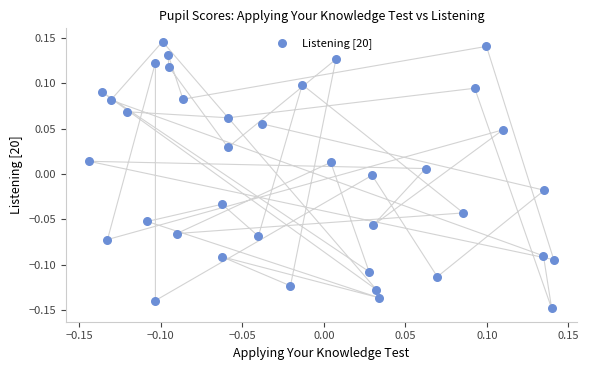

What is the range of X values (max minus min)?

0.3